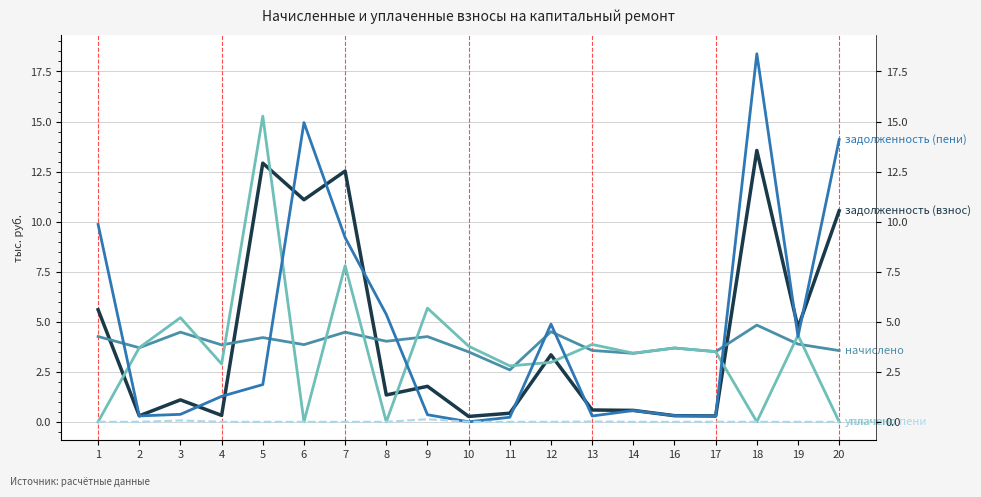

Rank the series at 11 from highest to lowest value.

уплачено, начислено, задолженность (взнос), задолженность (пени), уплачено пени